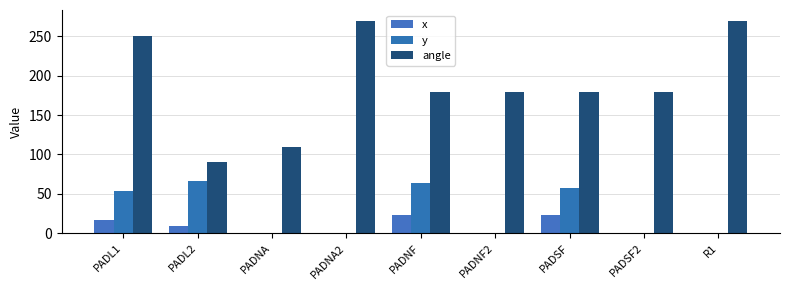

At which label does angle first exceed 180?

PADL1